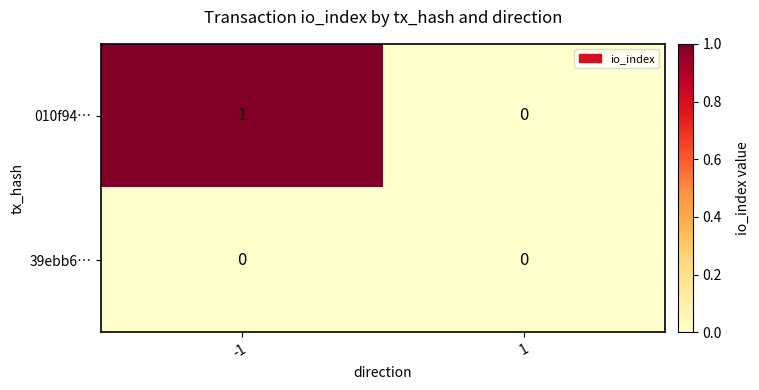

Rank the series by their average value, from highest to lowest.

010f94…, 39ebb6…